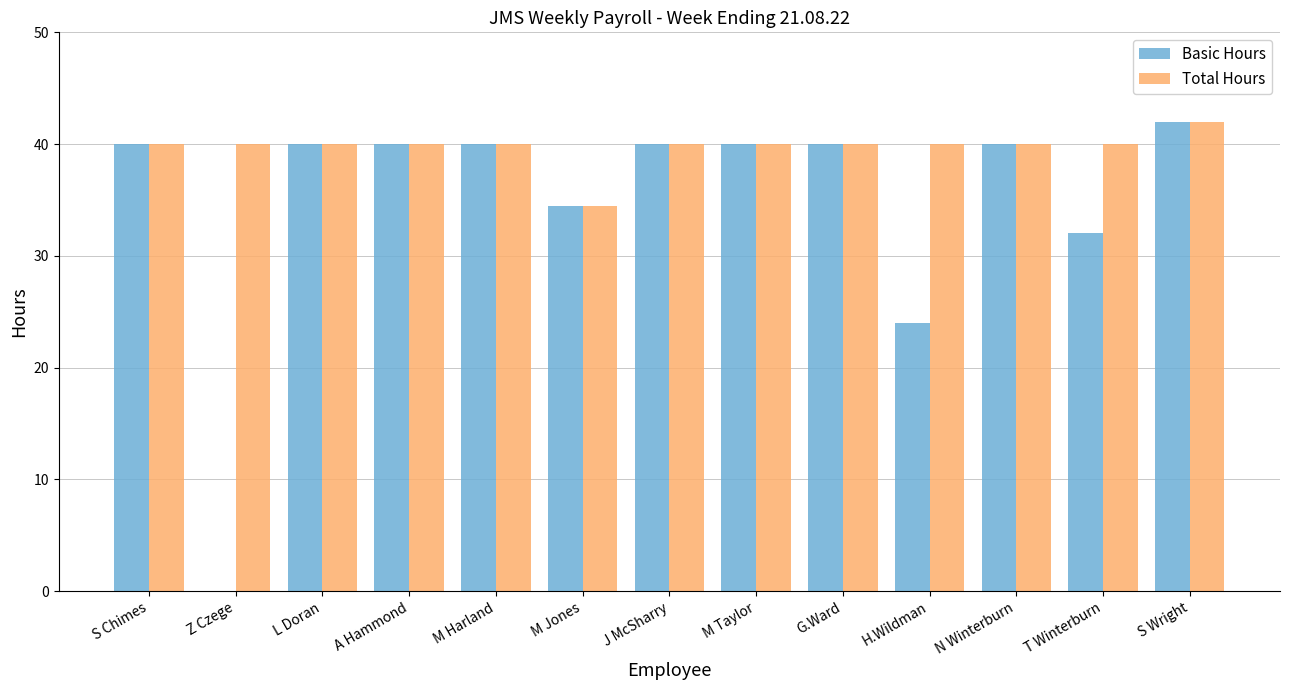

What value does the Basic Hours series have at G.Ward?

40.0